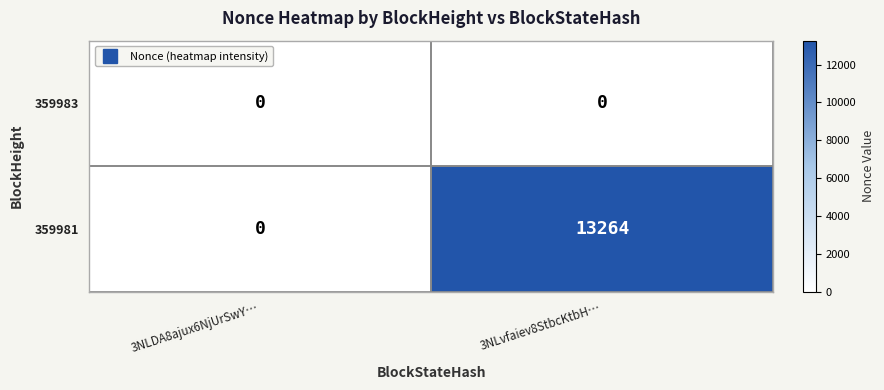

What is the difference between the 359981 values at 3NLvfaiev8StbcKtbH… and 3NLDA8ajux6NjUrSwY…?

13264